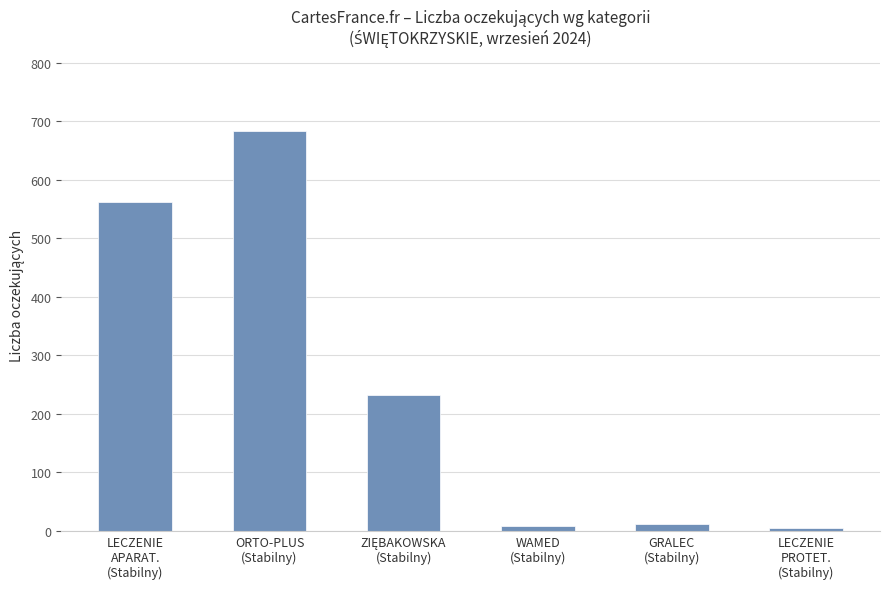

What is the maximum value shown in the chart?

683